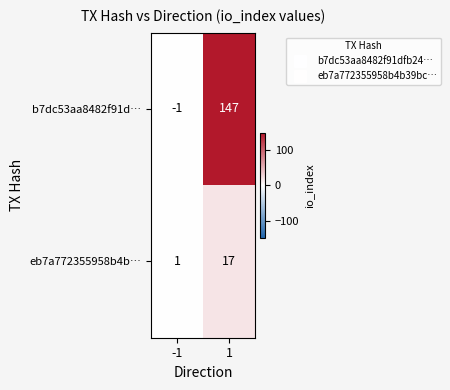

How many data points does each series have?

2